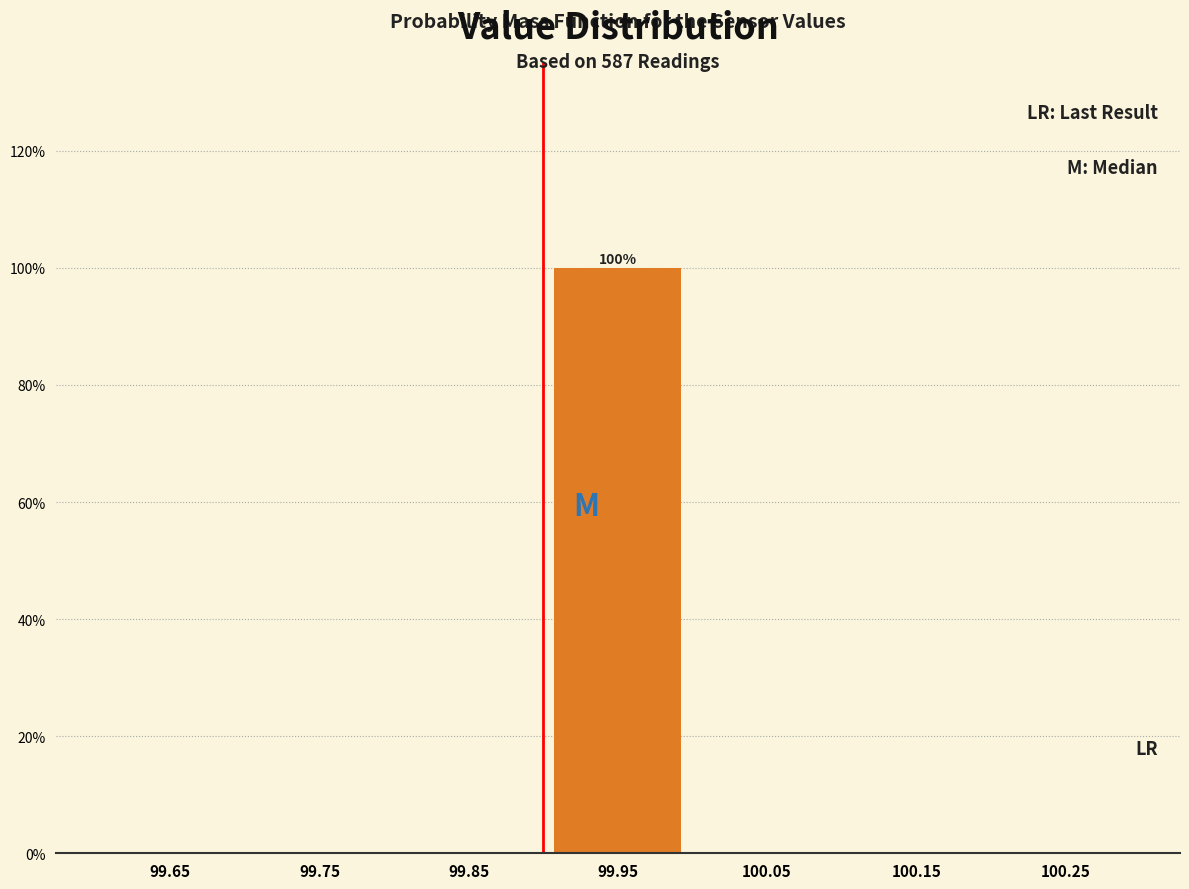

Reading left to right, what are all the values shown in this chart?

99.65=0	99.75=0	99.85=0	99.95=100	100.05=0	100.15=0	100.25=0